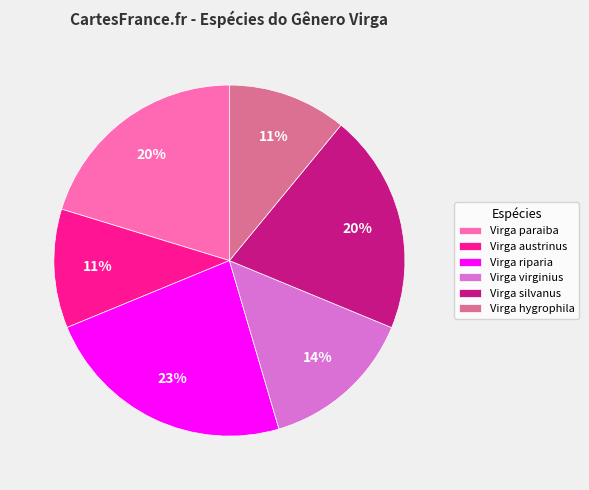

Is it true that Virga paraiba is 30% of the pie?

False